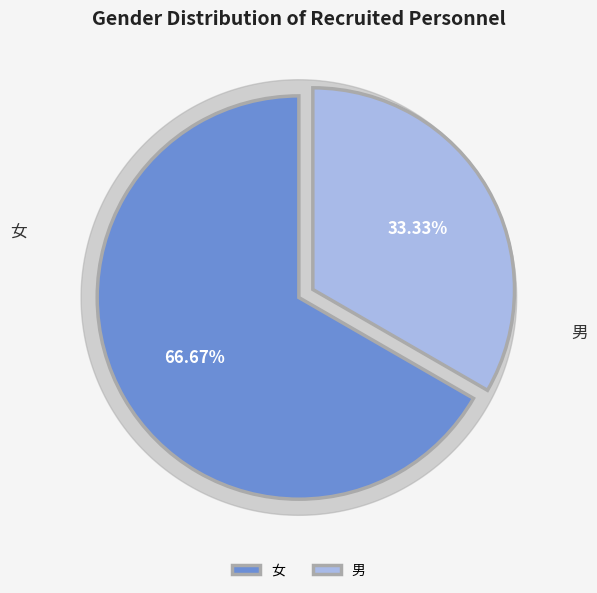

To the nearest percent, what is the difference between the largest and smallest slice percentages?

33%